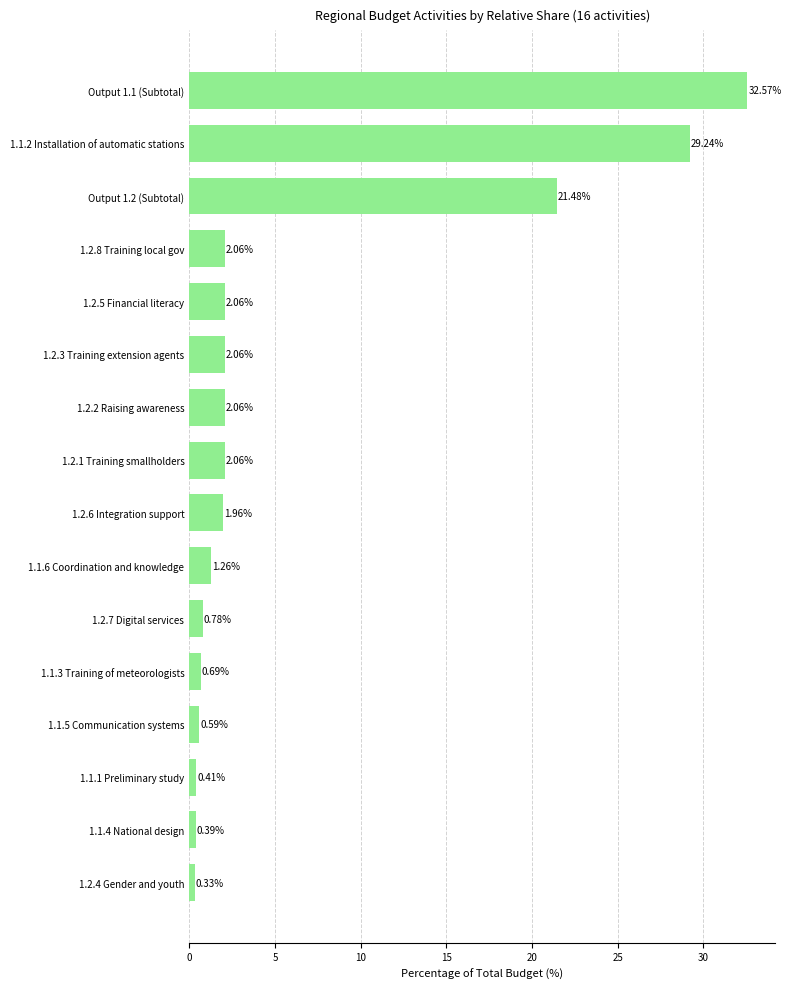

What is the change in value from Output 1.2 (Subtotal) to 1.2.2 Raising awareness?

-19.4